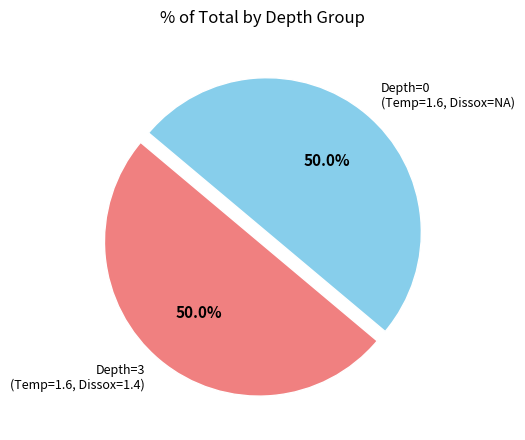

What is the ratio of the value at Depth=3 (Temp=1.6, Dissox=1.4) to the value at Depth=0 (Temp=1.6, Dissox=NA)?

1.0